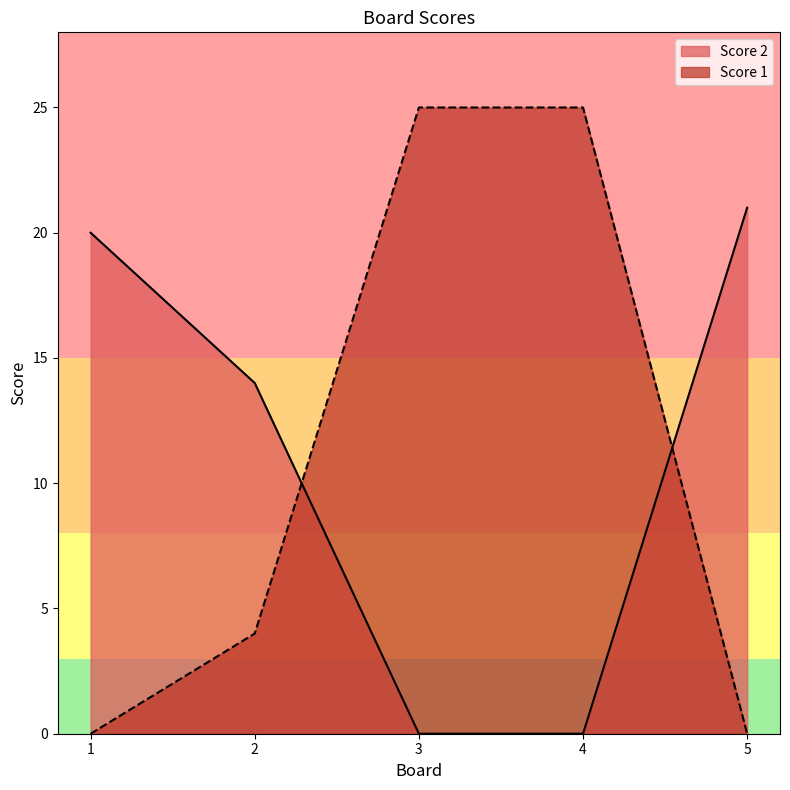

How many values in the Score 1 series are below 4?

2